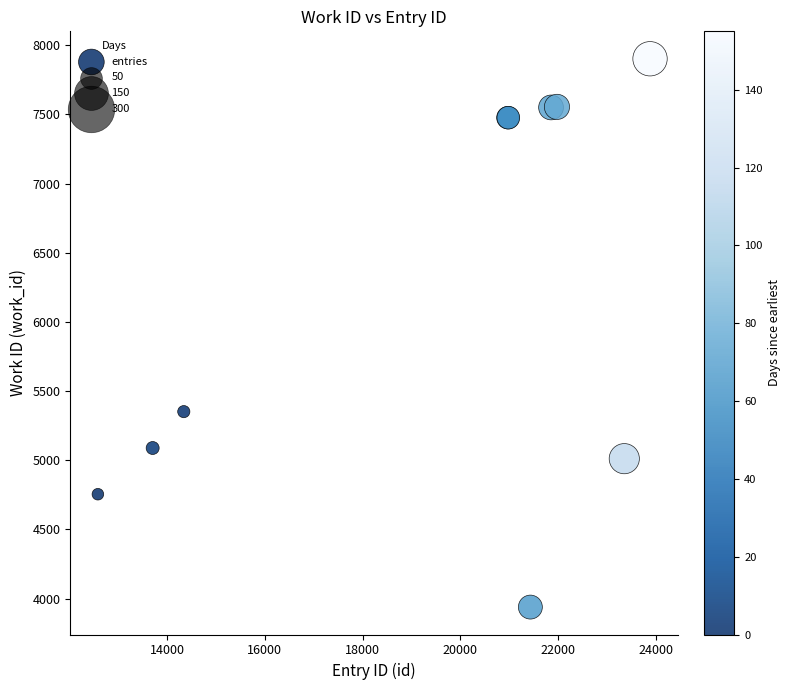

What Y value in the scatter plot is closest to 5920?

5351